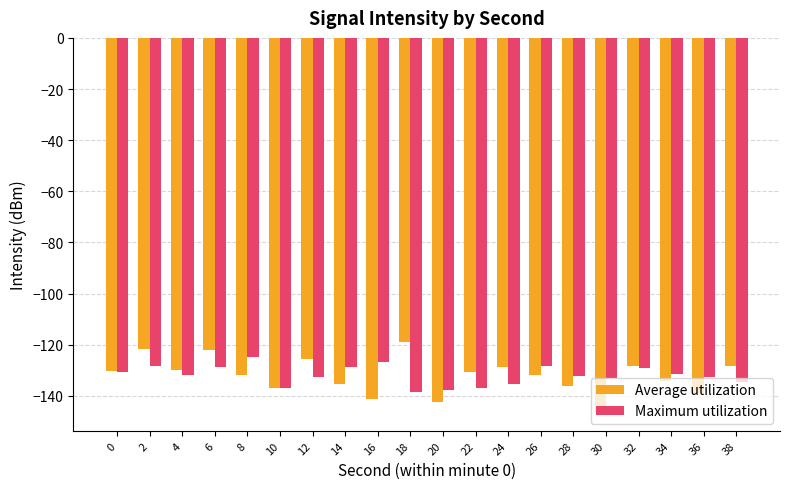

What is the value of the Maximum utilization bar at the 4th from the left?

-128.6